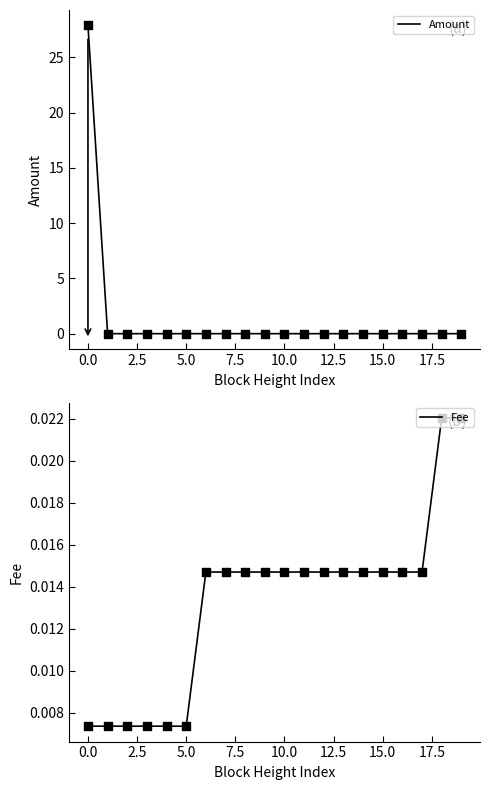

At how many categories does at least one series exceed 27?

1